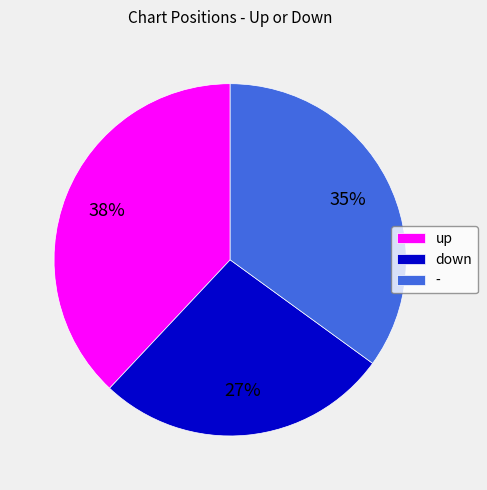

What percentage is the - slice, to the nearest percent?

35%